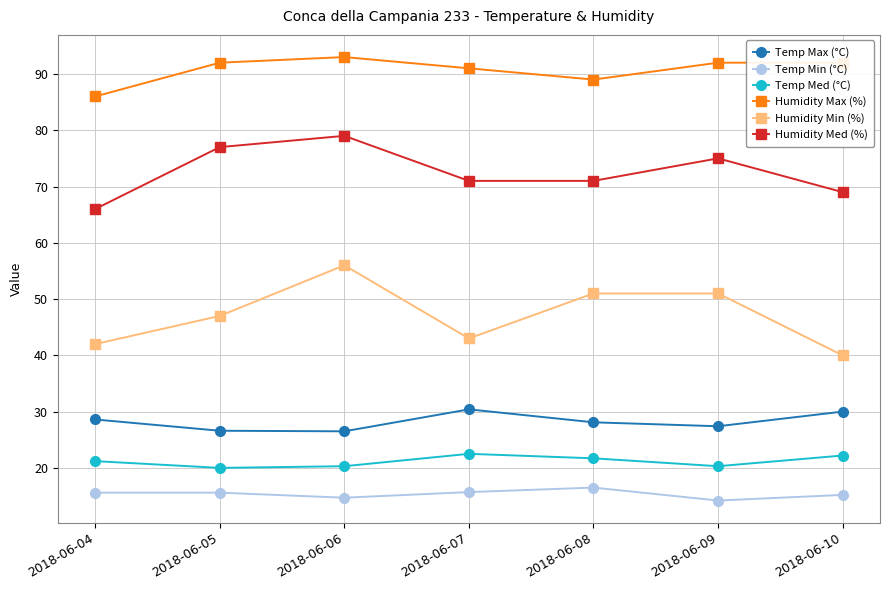

True or false: Humidity Max (%) has a value of 37.5 at 2018-06-07.

False